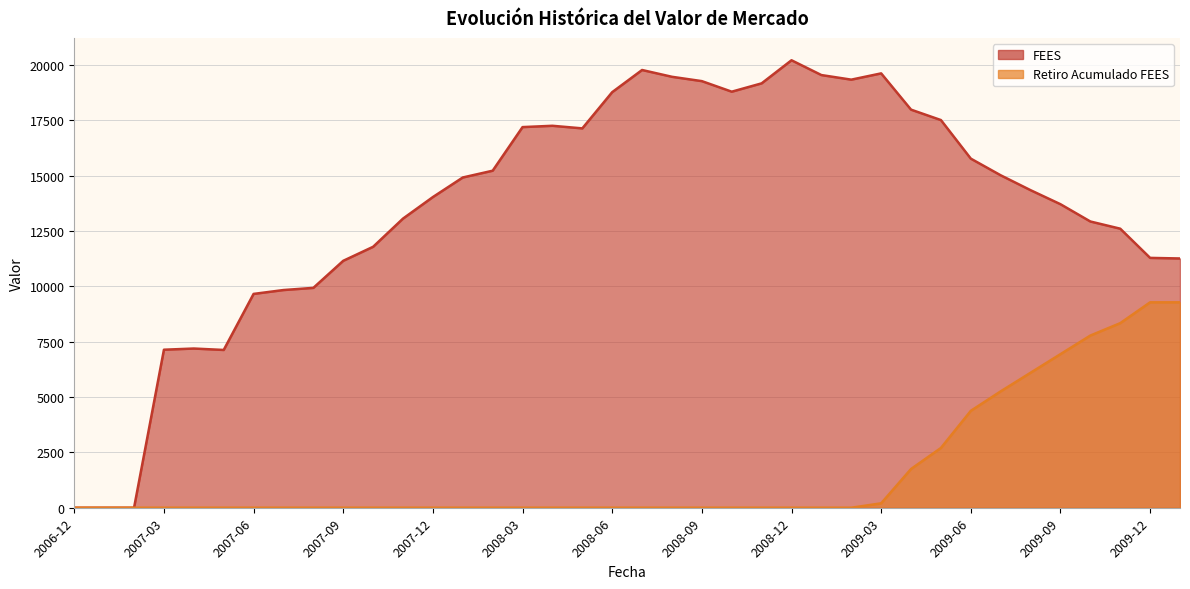

True or false: Retiro Acumulado FEES has a value of -4610.7 at 2008-07.

False